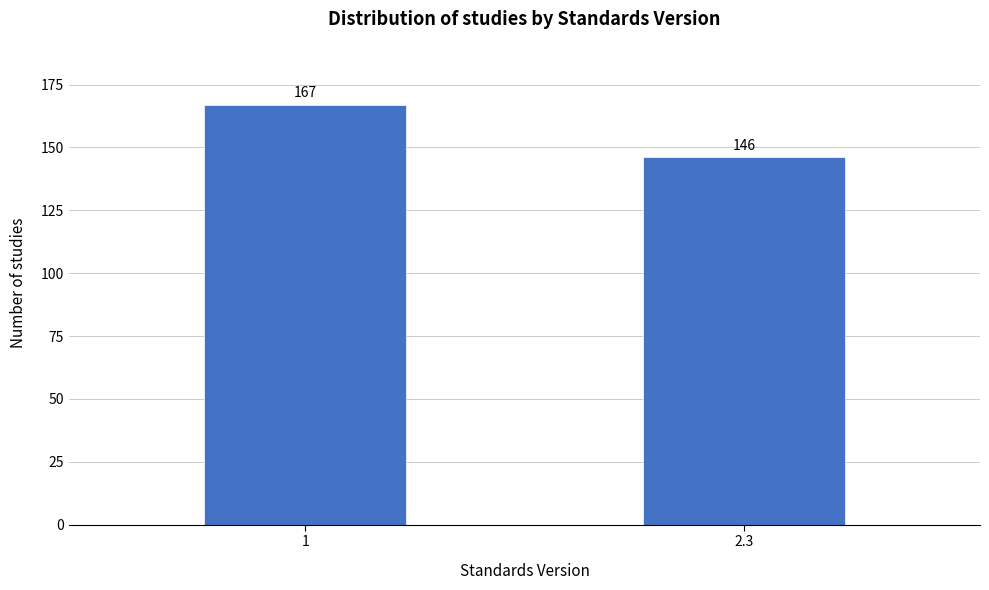

Reading left to right, extract all data points from this chart.

1=167	2.3=146